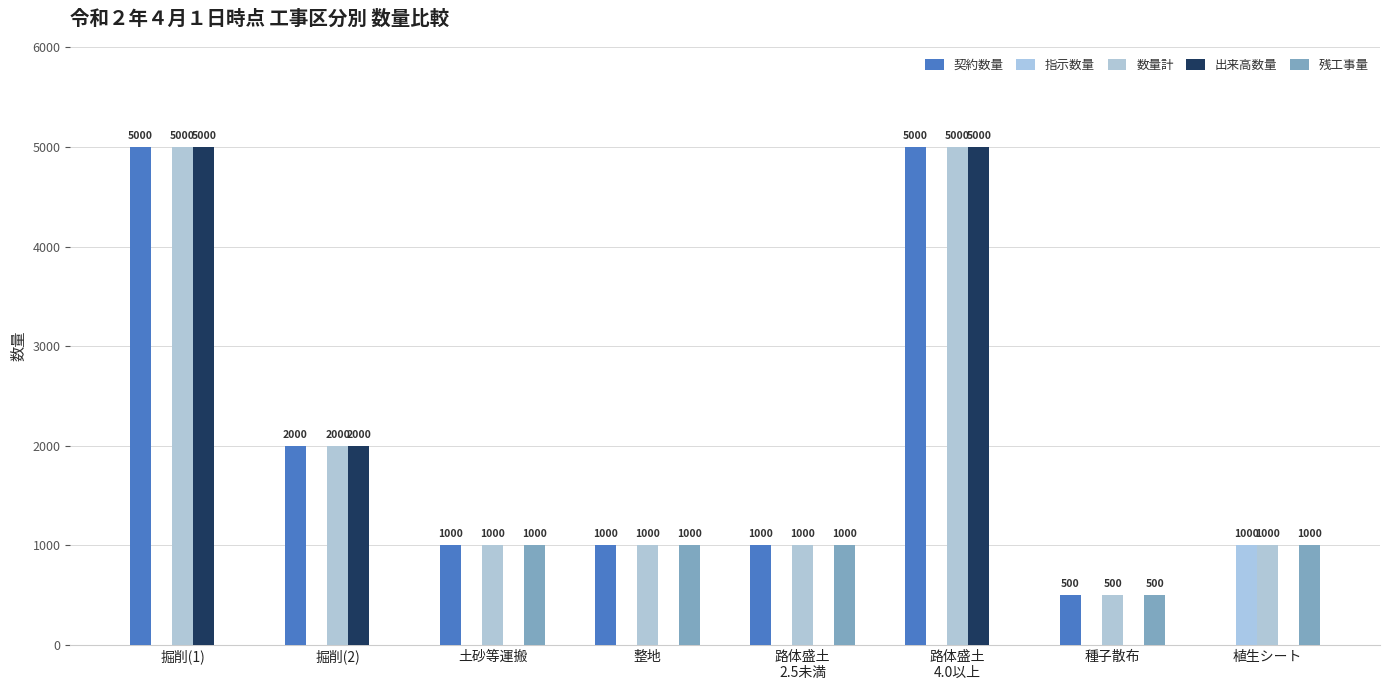

How many series are shown in this chart?

5